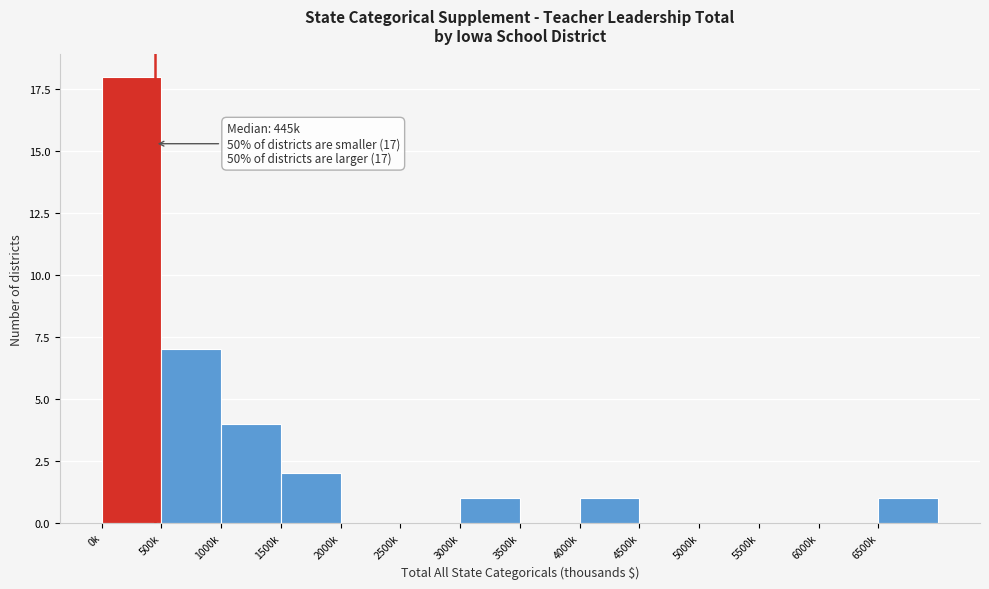

Reading right to left, list all the values displayed in this chart.

6500k=1	6000k=0	5500k=0	5000k=0	4500k=0	4000k=1	3500k=0	3000k=1	2500k=0	2000k=0	1500k=2	1000k=4	500k=7	0k=18